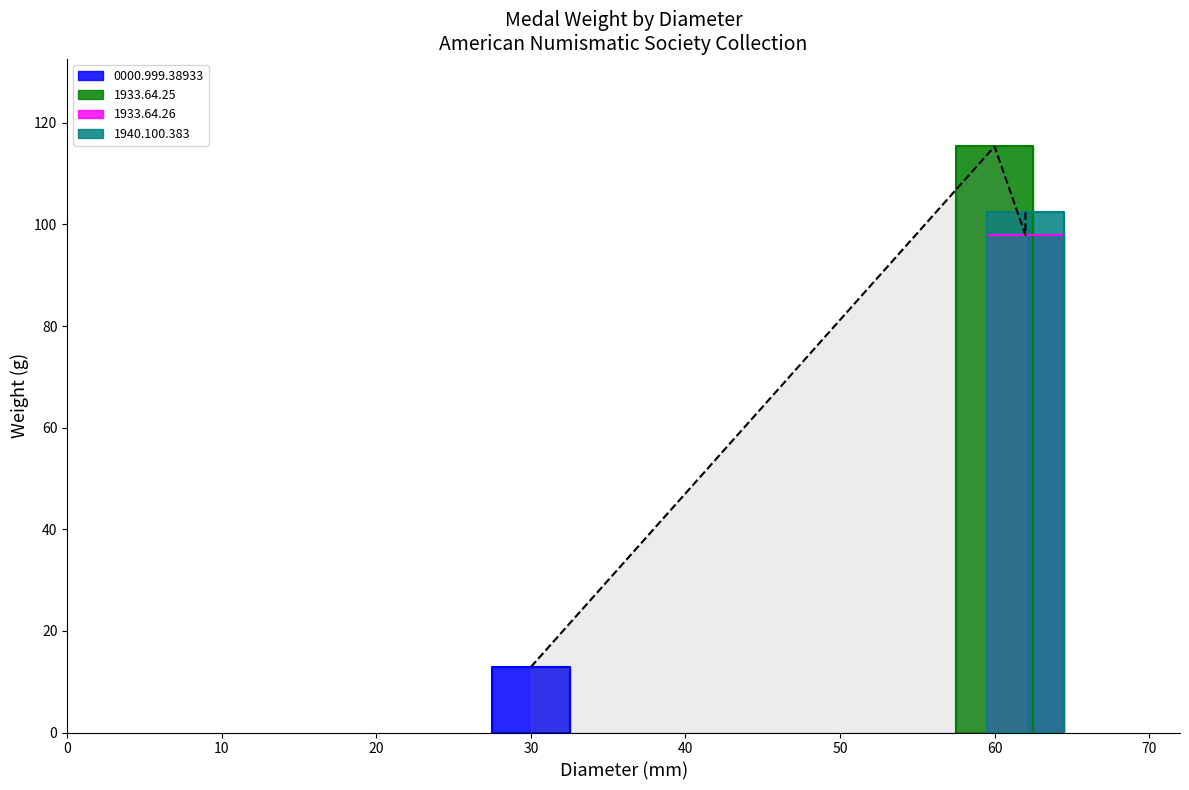

Is it true that the value at 1940.100.383 is 66.4?

False